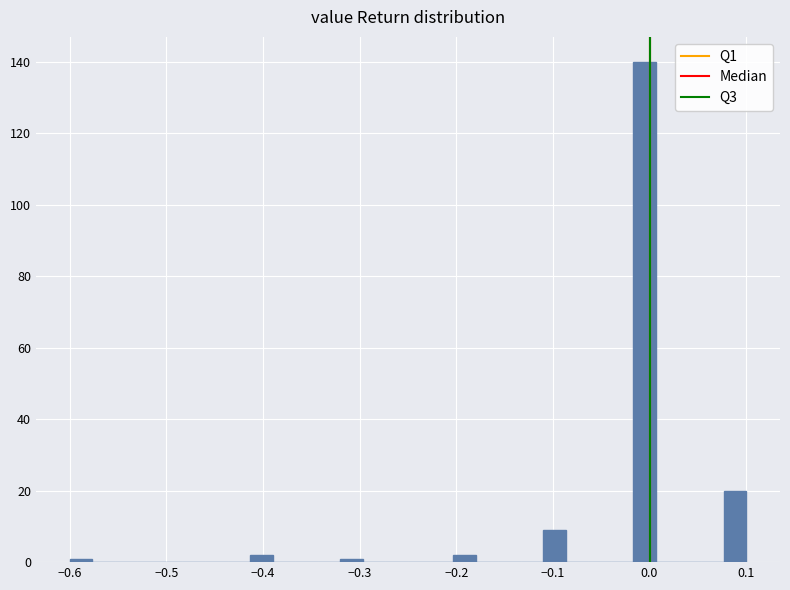

Around what value on the x-axis is the tallest bar? Give the approximate position of its centre, as read against the axis.

0.00